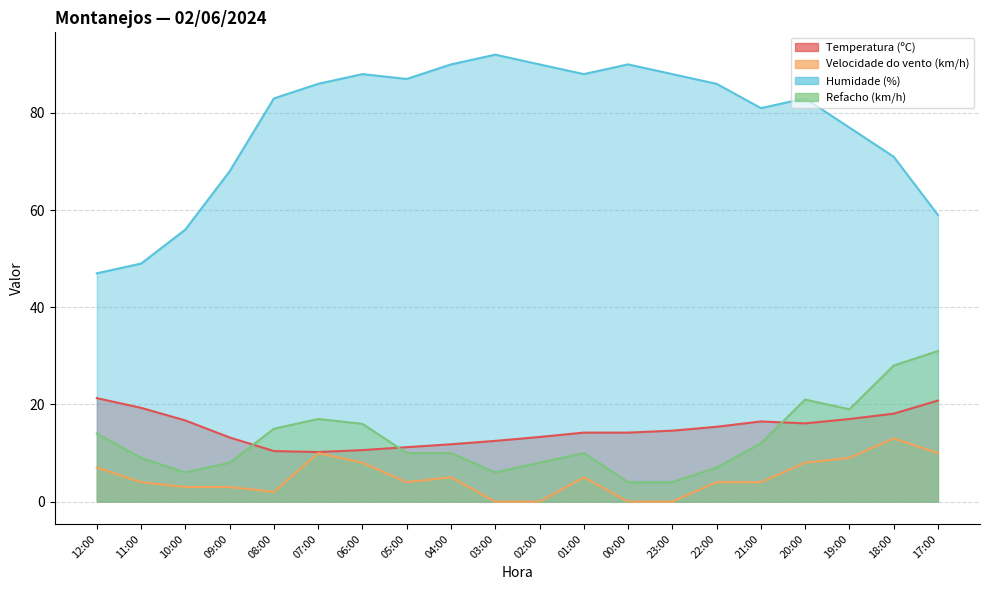

What is the label of the 15th point from the right?

07:00